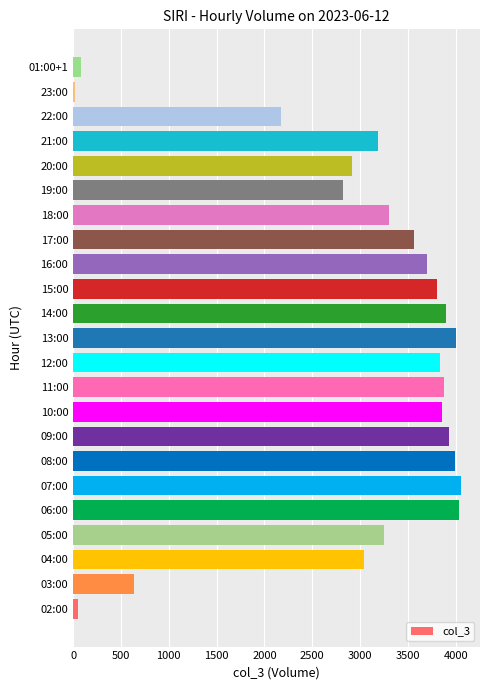

Where is the data nearest to the value 2035?

22:00